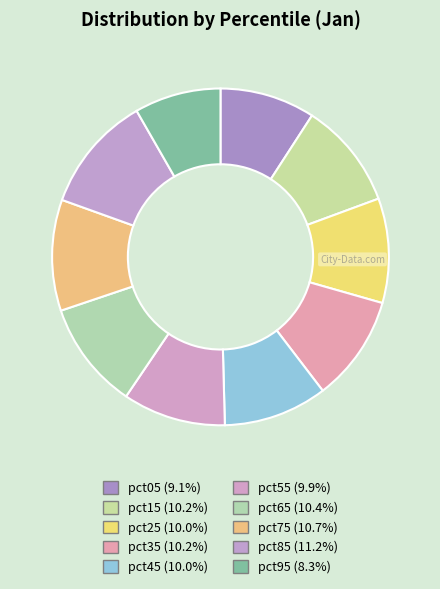

What is the total percentage of pct45 and pct05?

19.1%